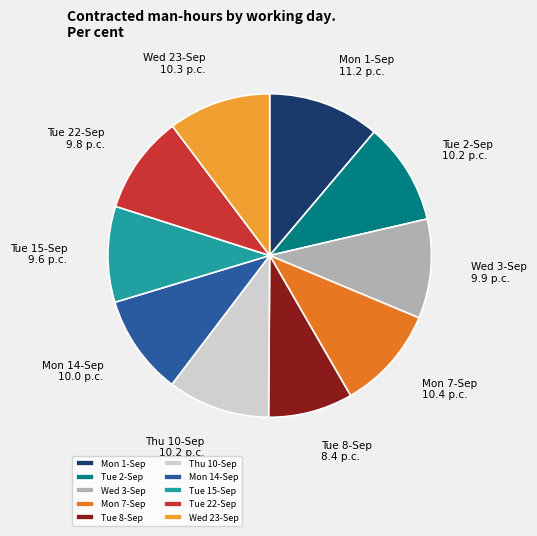

True or false: Wed 3-Sep accounts for 10% of the total.

True